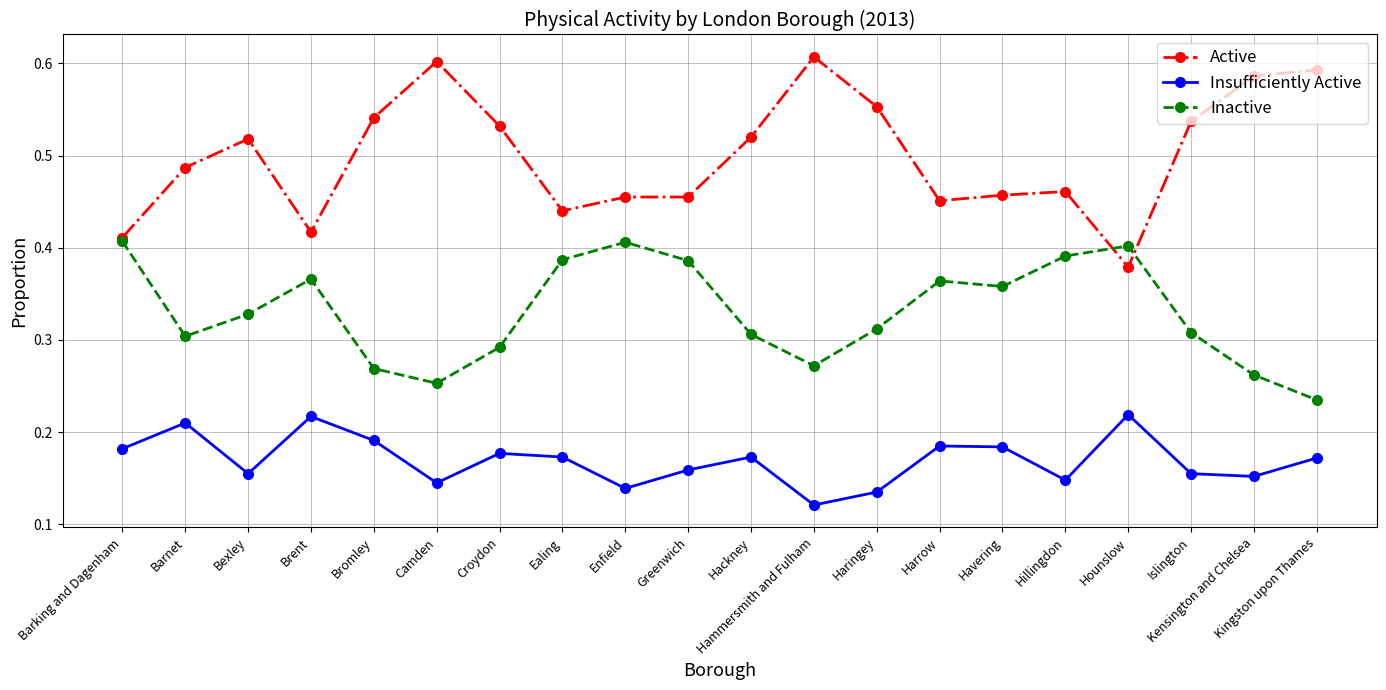

How many lines are shown in the chart?

3